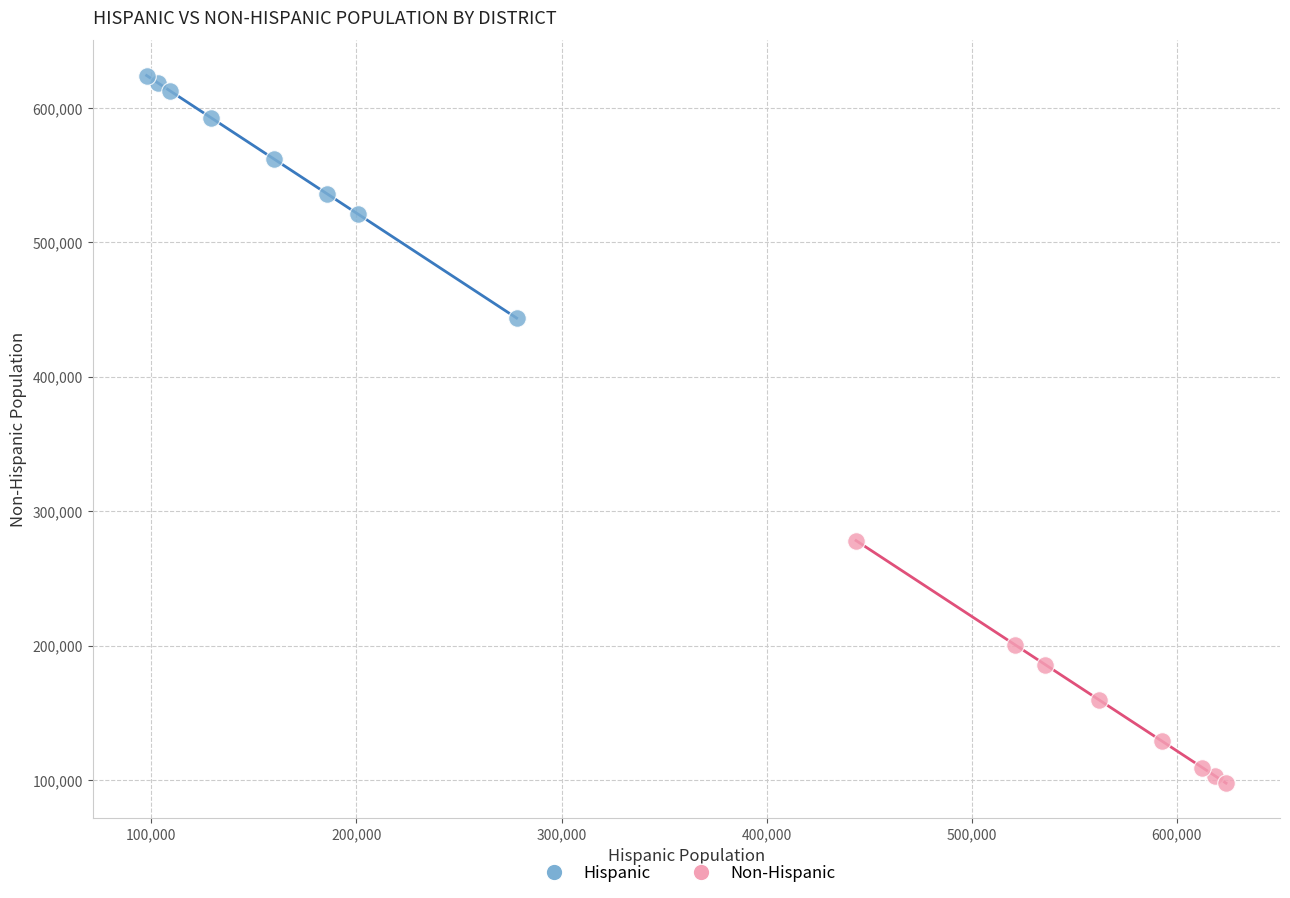

Which series contains the highest Y value?

Hispanic